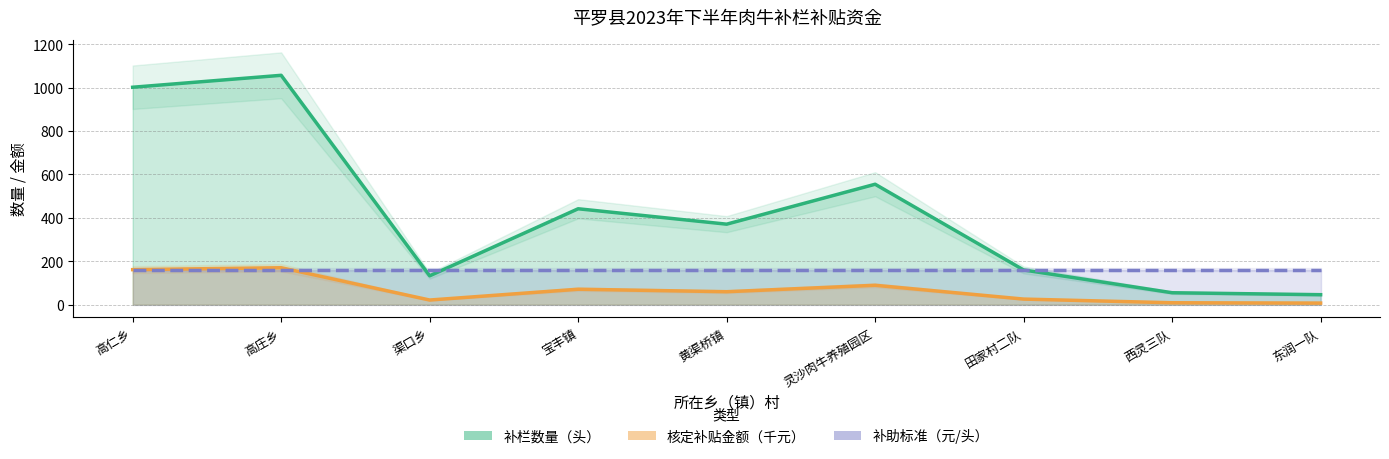

True or false: 补栏数量（头） has more than 2 points higher than both neighbors.

True